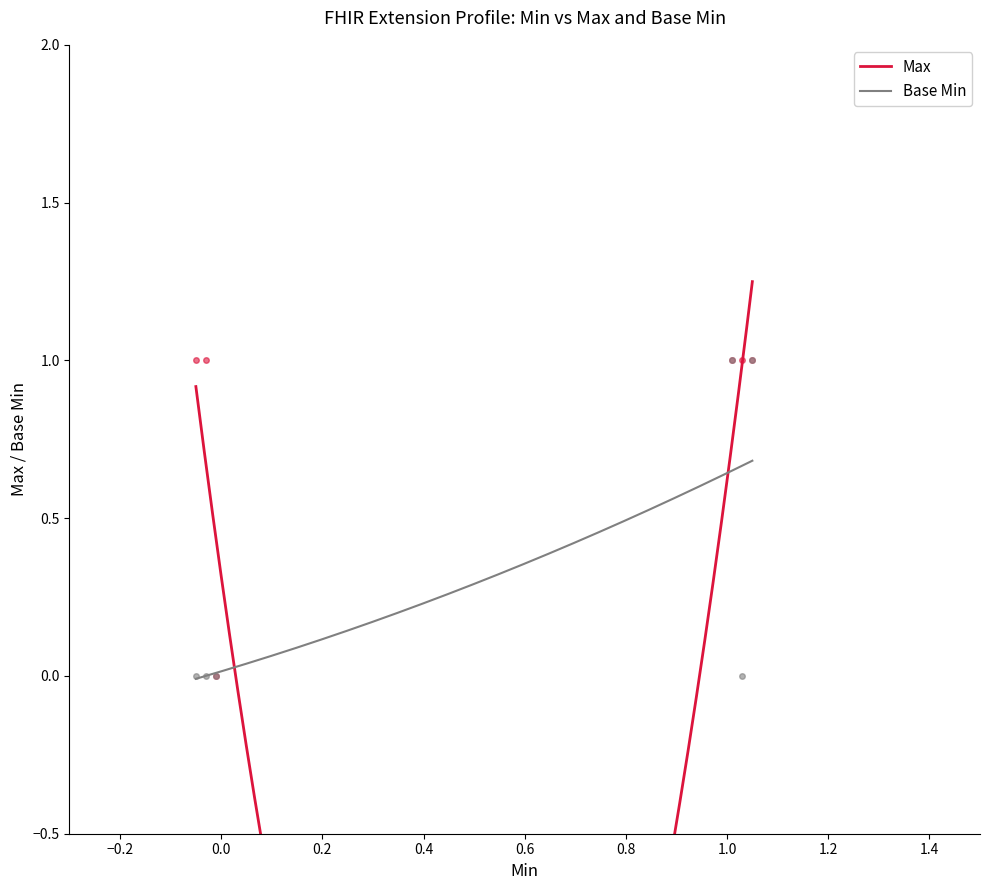

The Base Min series shows 0 at 1. True or false?

True